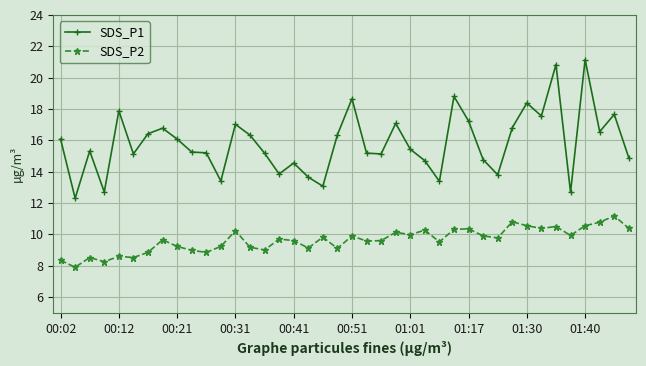

True or false: SDS_P2 and SDS_P1 intersect in this chart.

False